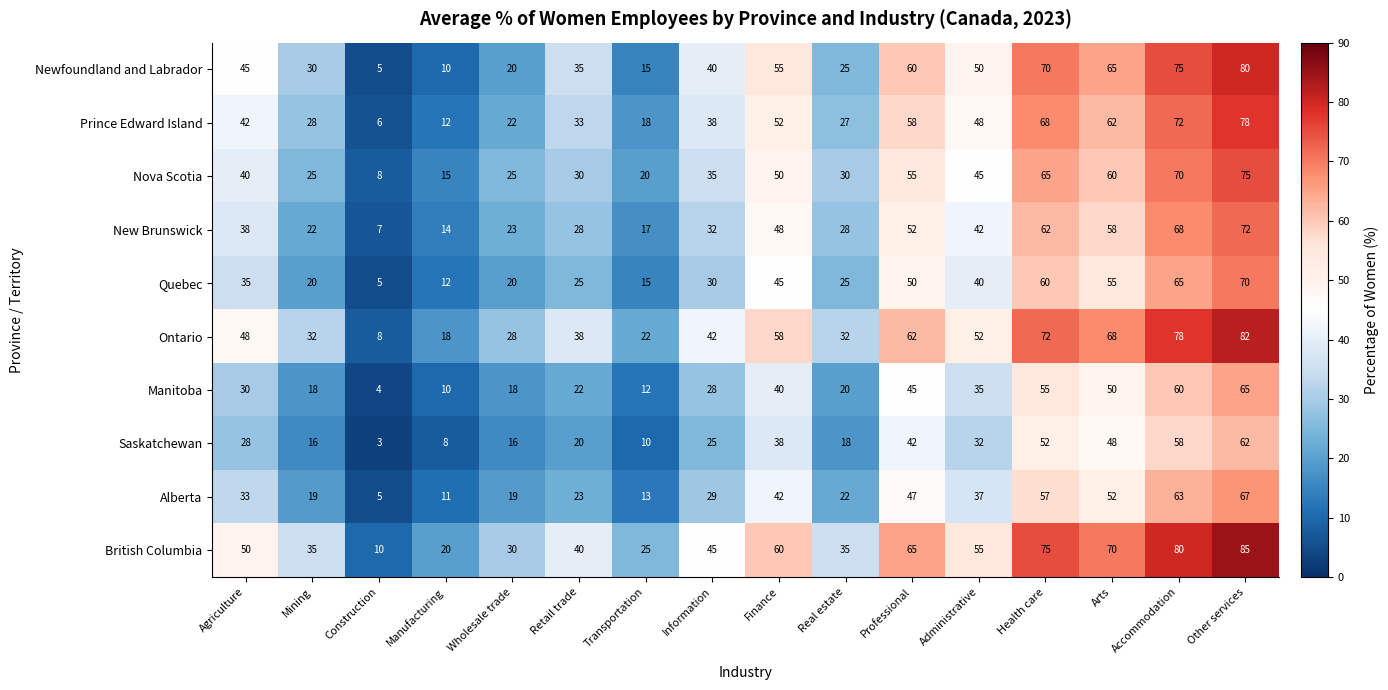

How many categories are shown in the chart?

16